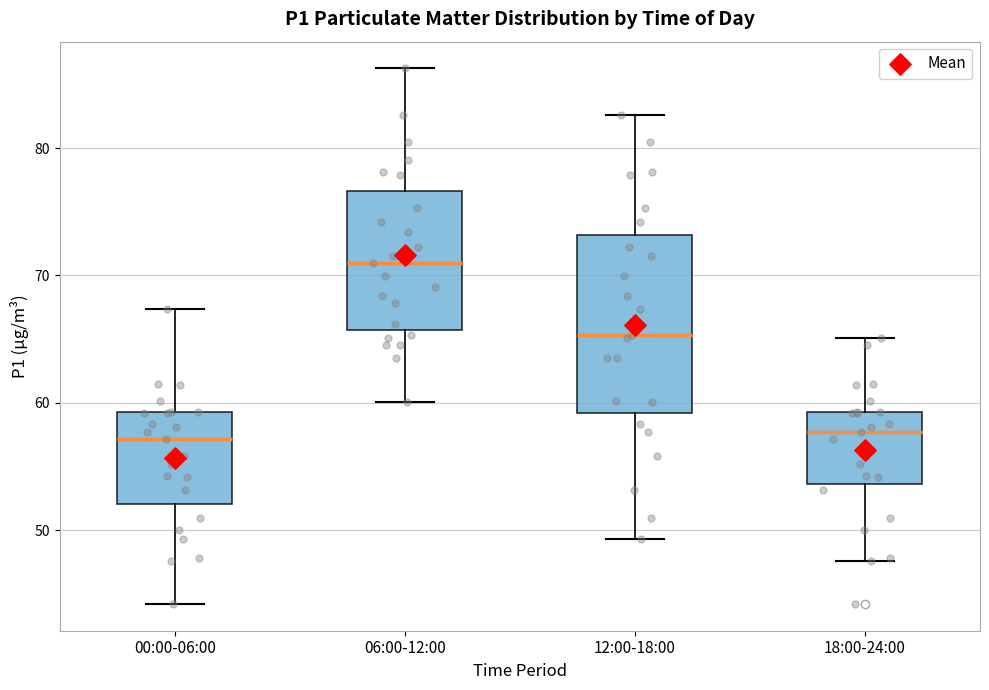

Comparing the boxes themselves (not the whiskers), which one is the tallest?

12:00-18:00